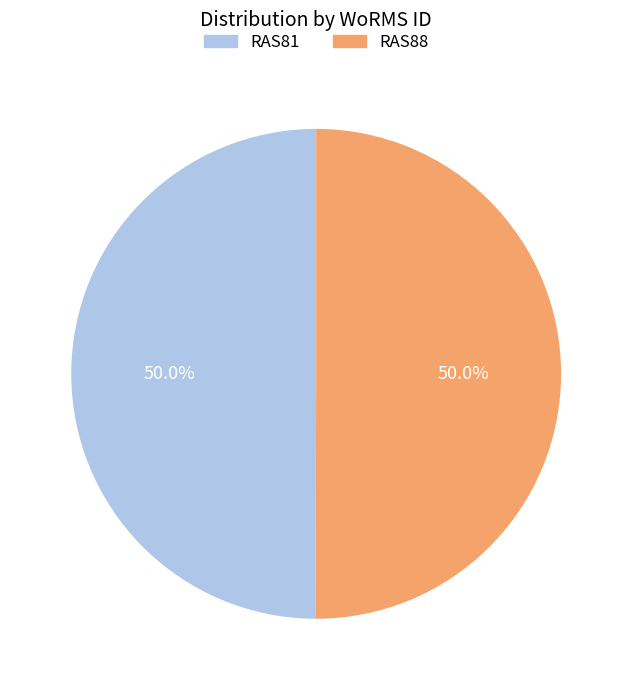

Approximately how many times larger is the value at RAS88 compared to RAS81?

1.0